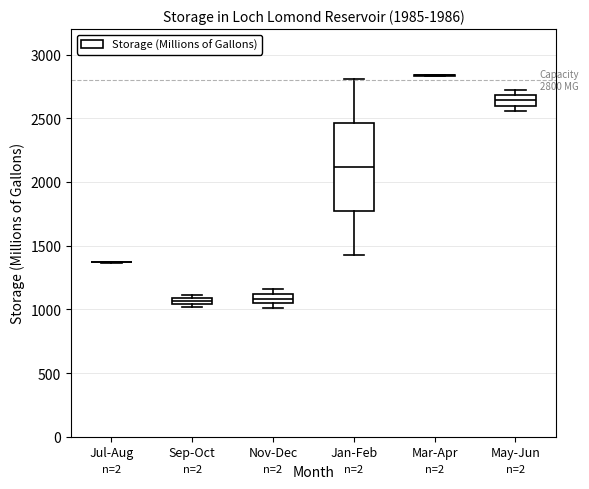

Comparing the boxes themselves (not the whiskers), which one is the tallest?

Jan-Feb